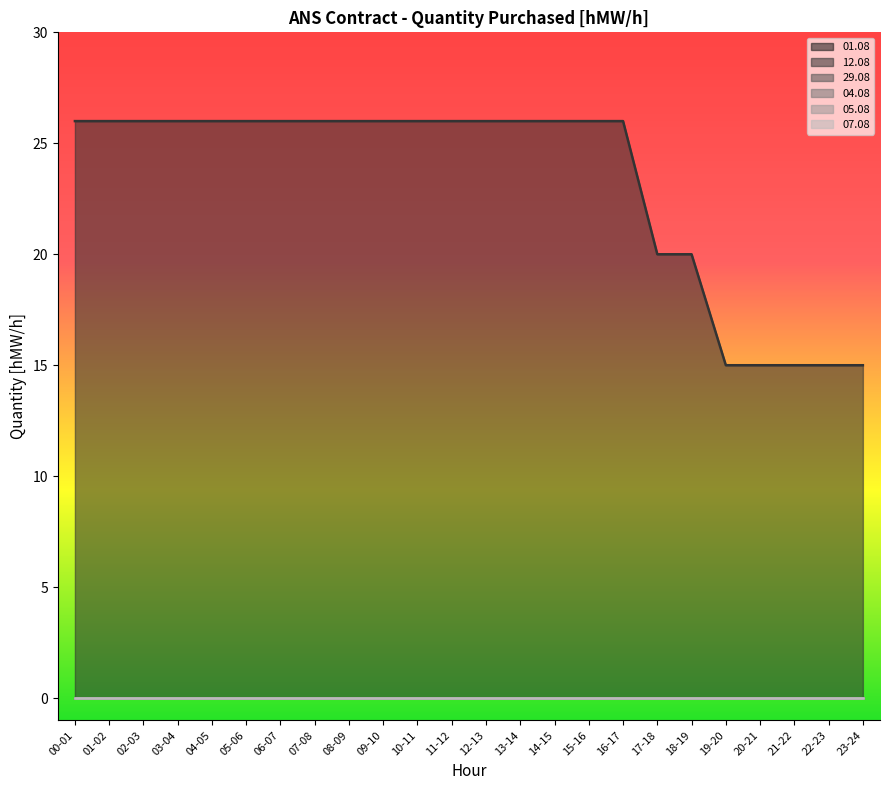

True or false: 01.08 has a value of 0 at 20-21.

True